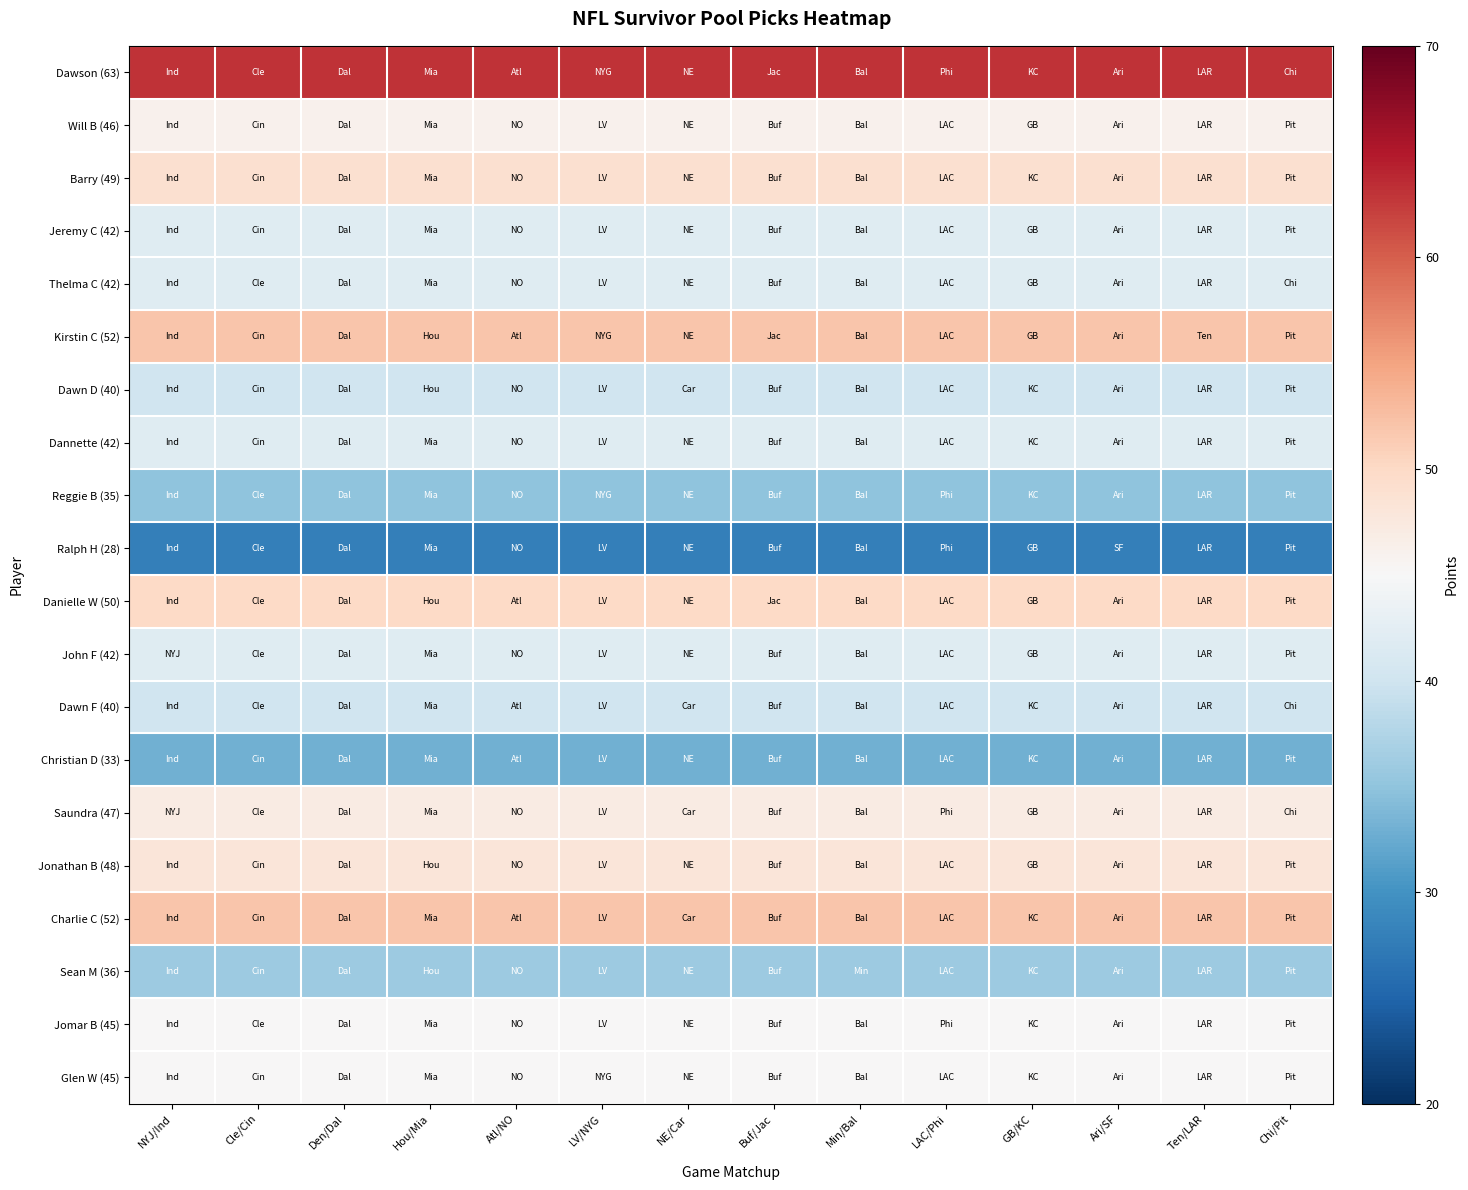

At how many categories does at least one series exceed 37?

14